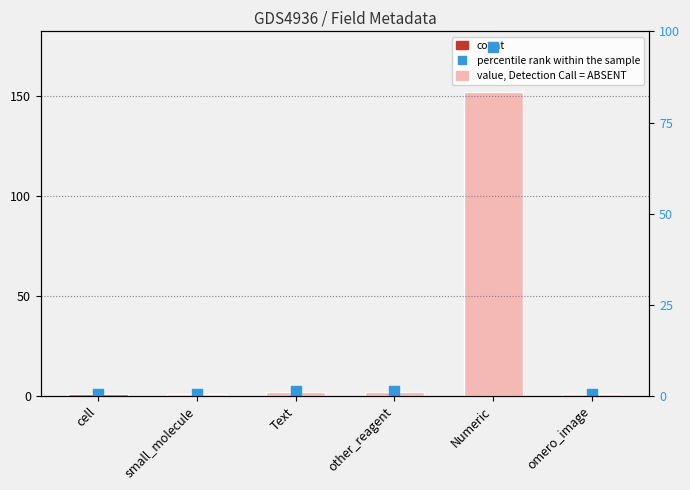

What is the label of the 2nd bar from the right?

Numeric